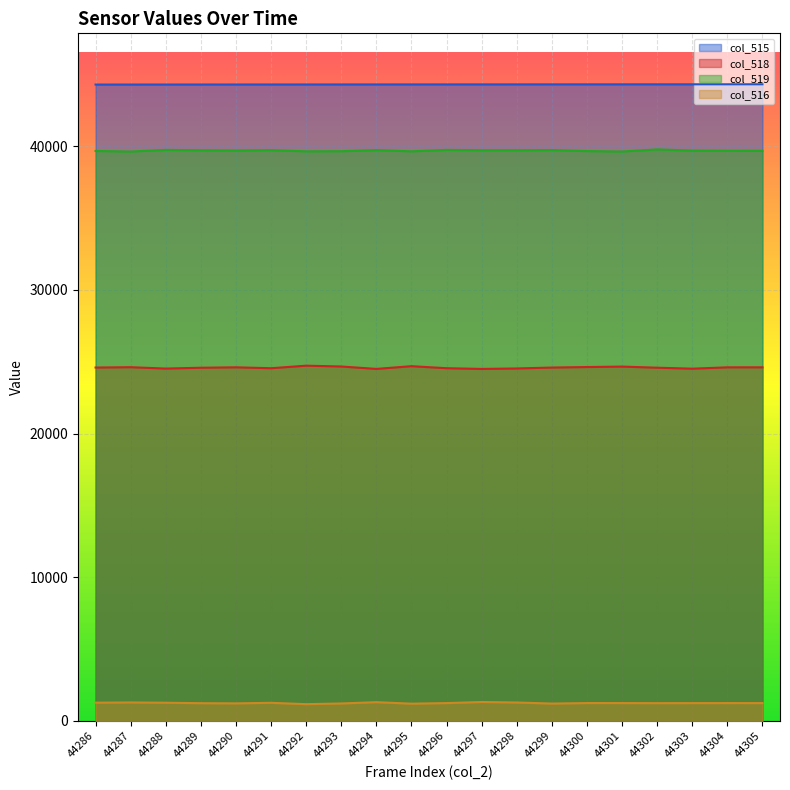

How many series are shown in this chart?

4